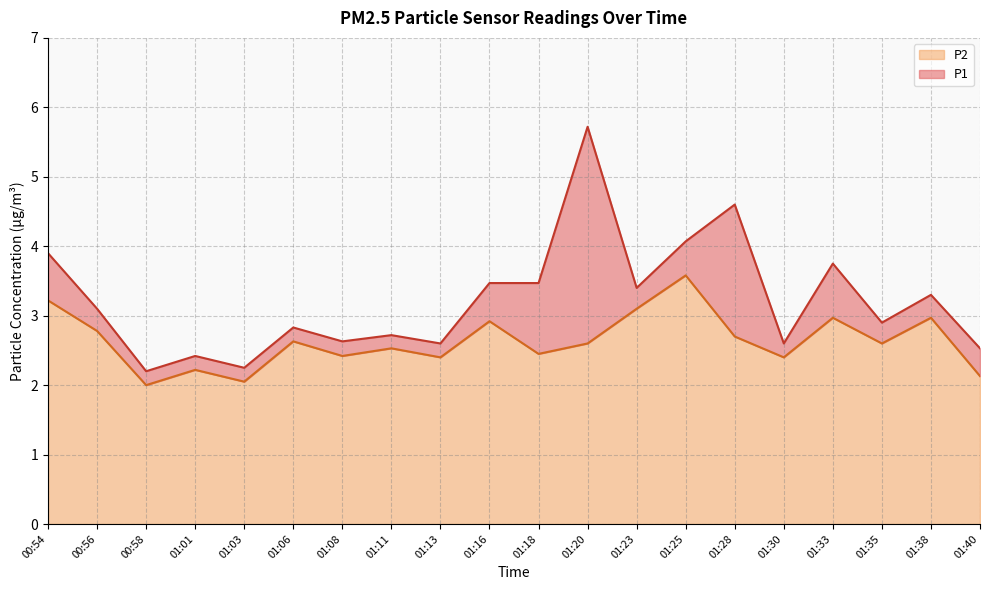

Count the number of categories in the chart.

20